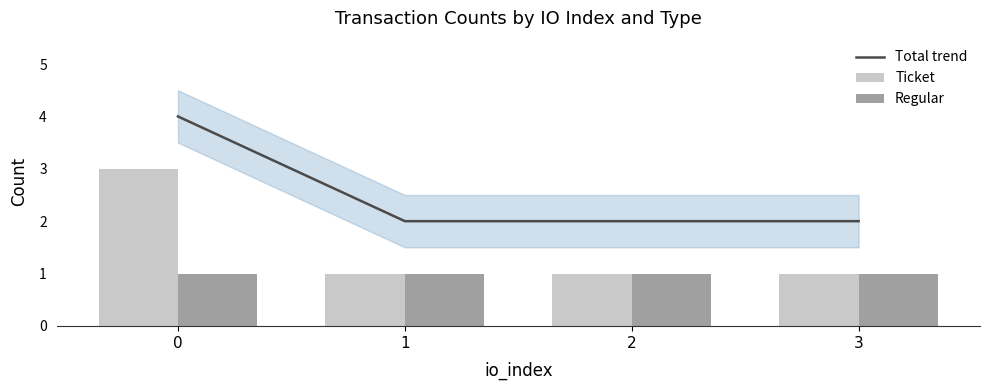

How many data points does each series have?

4